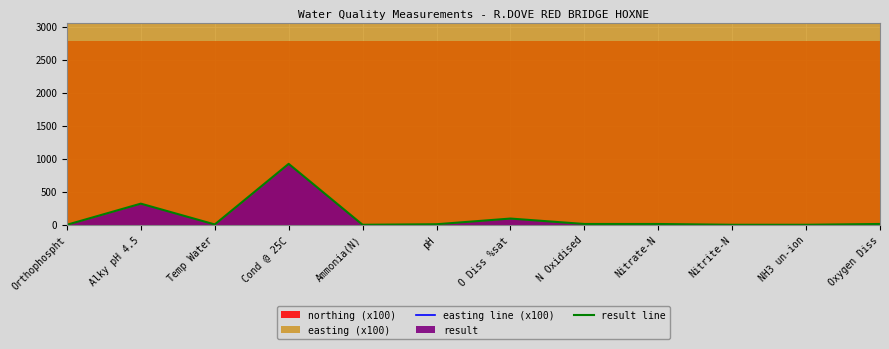

The value of result line at O Diss %sat is 127.0. True or false?

False